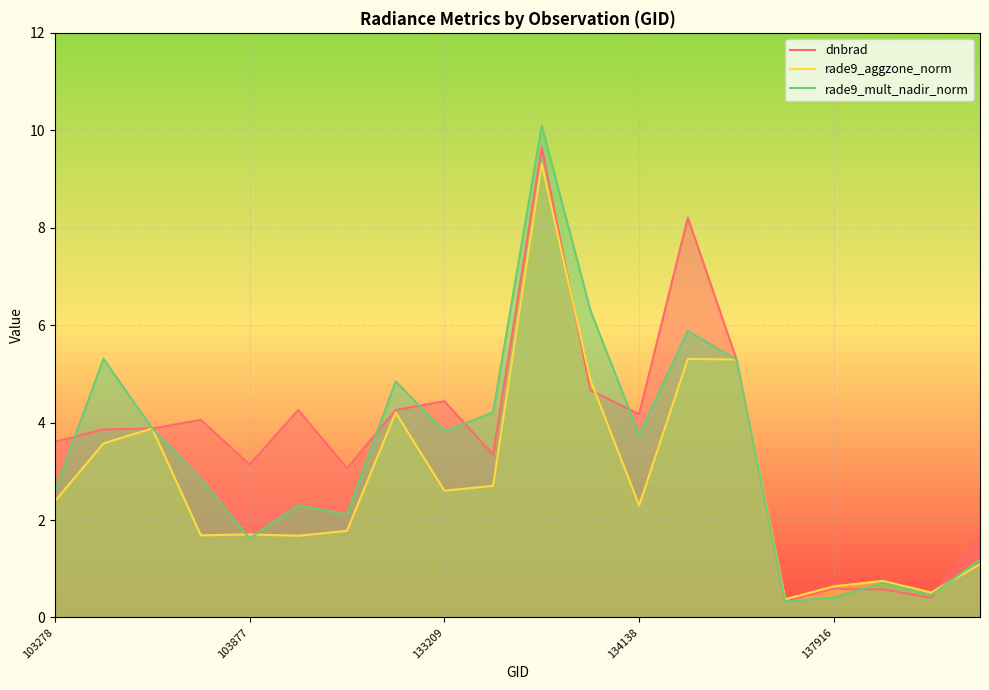

How many times do rade9_mult_nadir_norm and rade9_aggzone_norm cross each other?

3